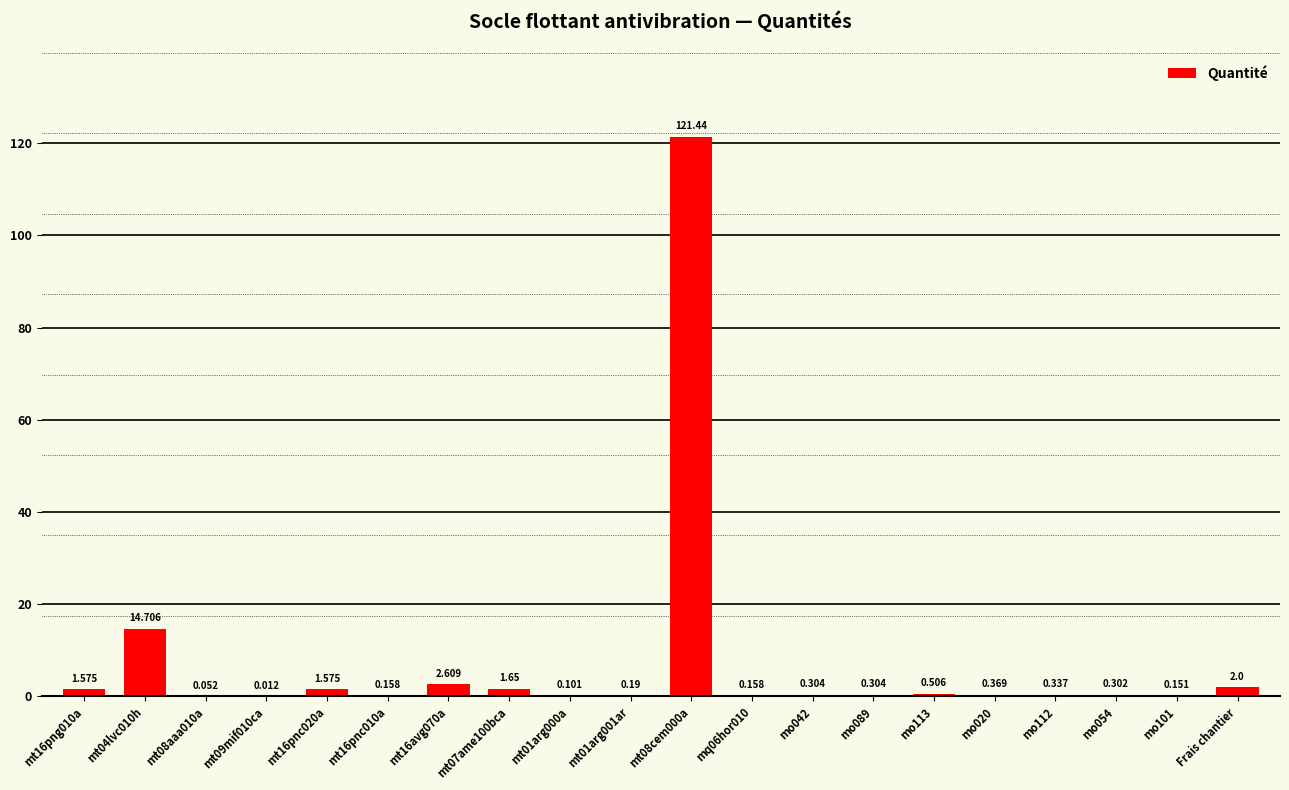

What is the label of the 10th bar from the left?

mt01arg001ar